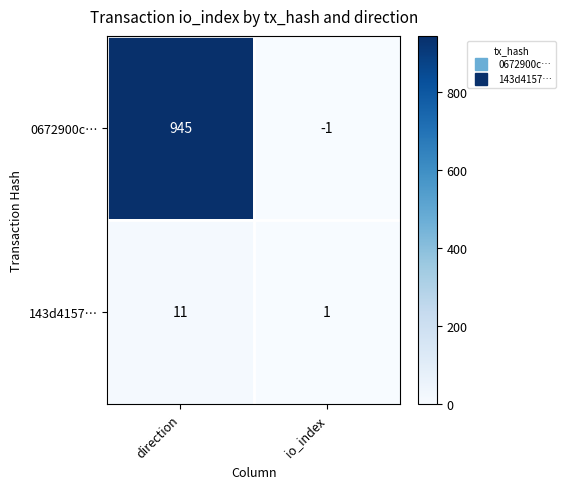

Reading left to right, transcribe all the data shown in this chart.

0672900c…: 945	-1
143d4157…: 11	1